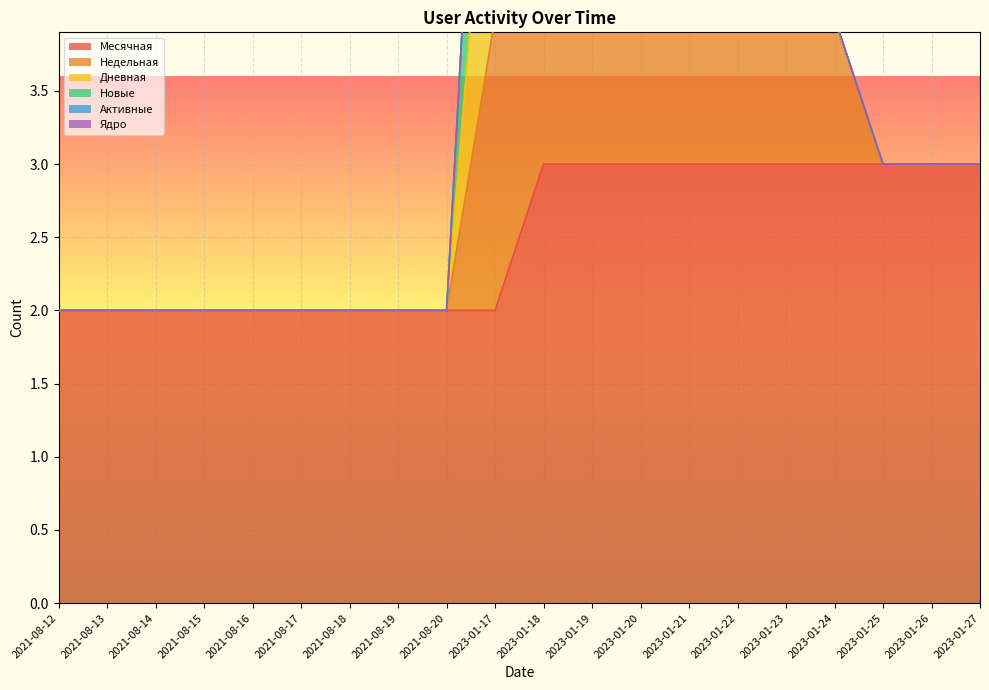

True or false: Месячная has a value of 2 at 2023-01-20.

False